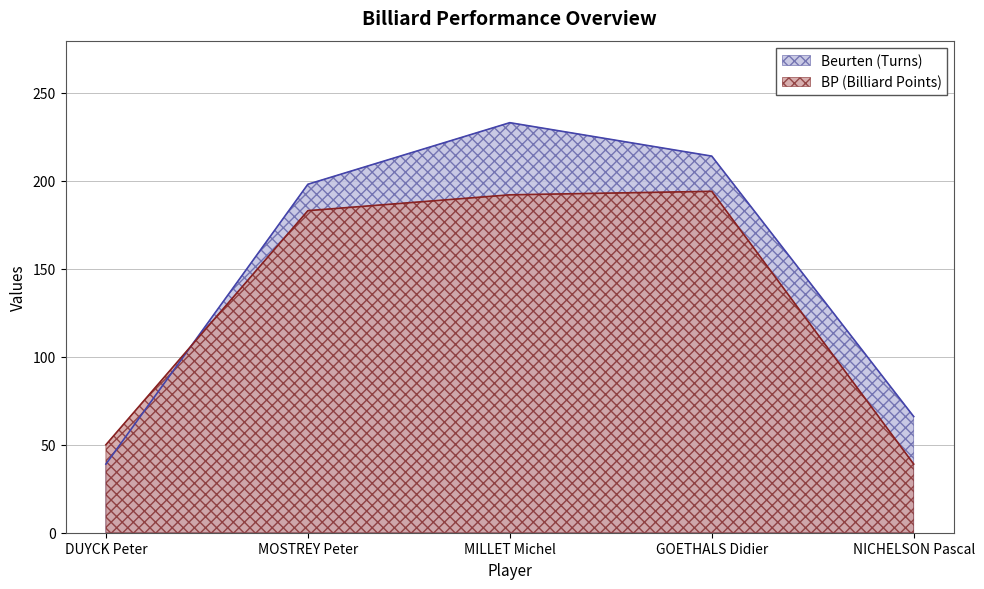

At which category is the sum across all series the highest?

MILLET Michel